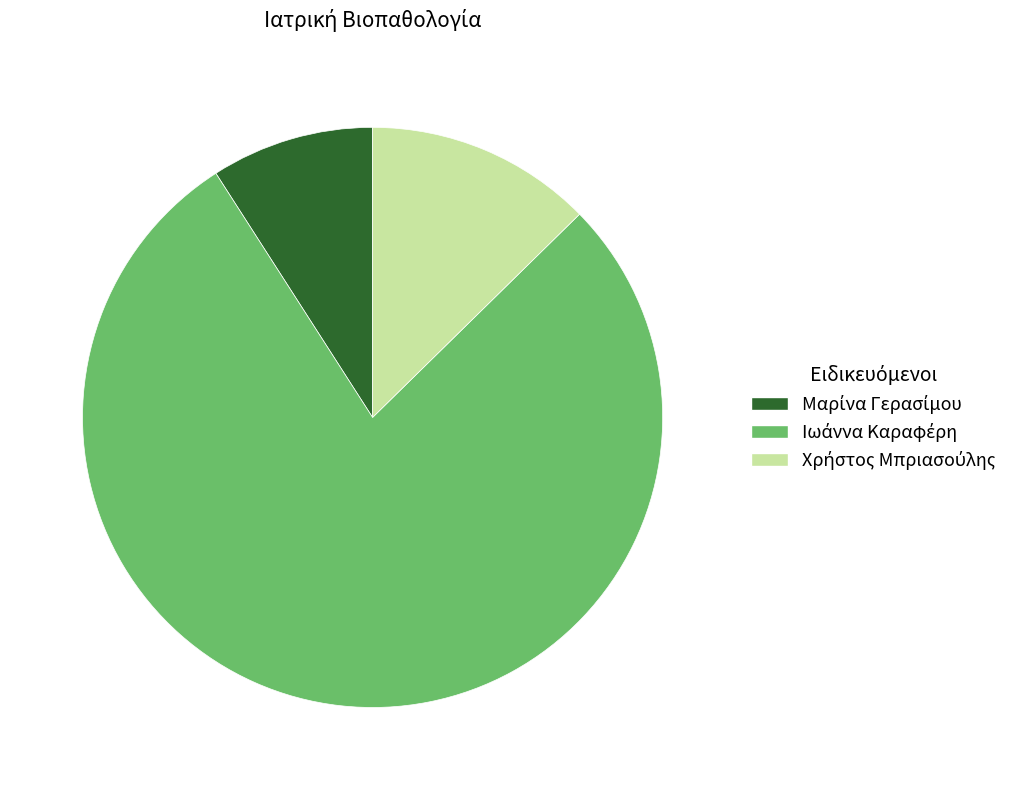

How many slices are in this pie chart?

3